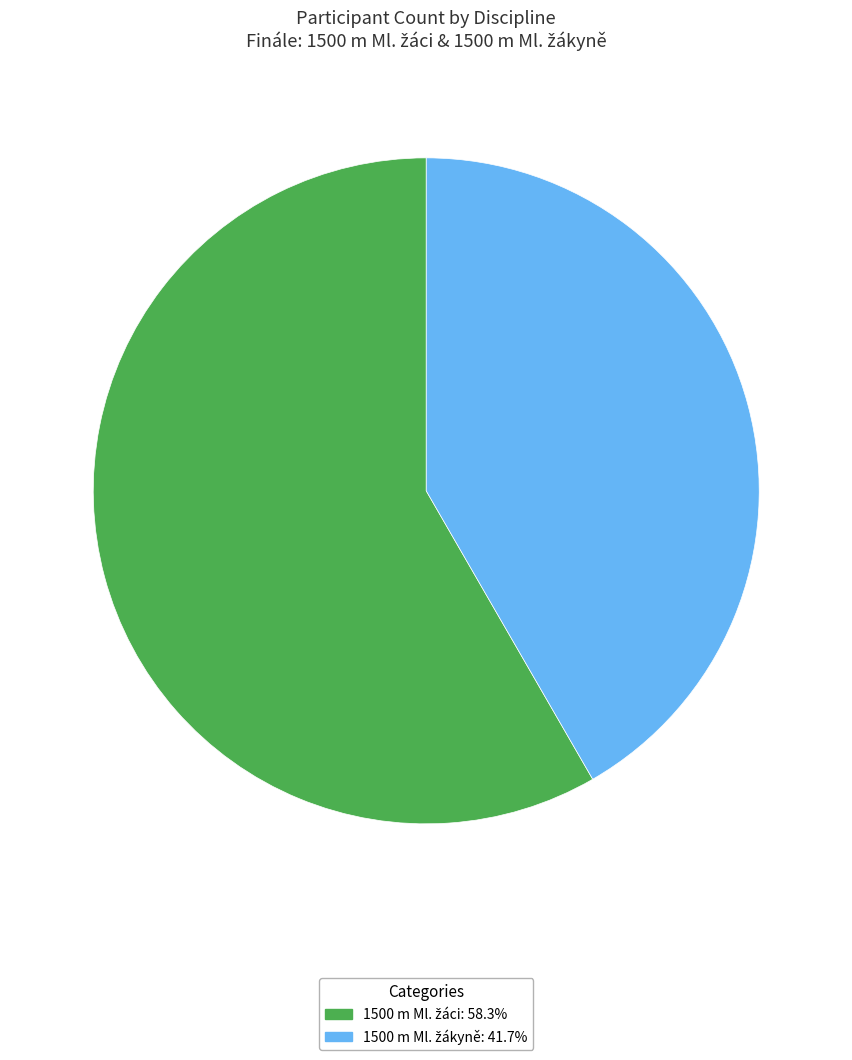

Is there any slice that represents more than half of the pie?

Yes